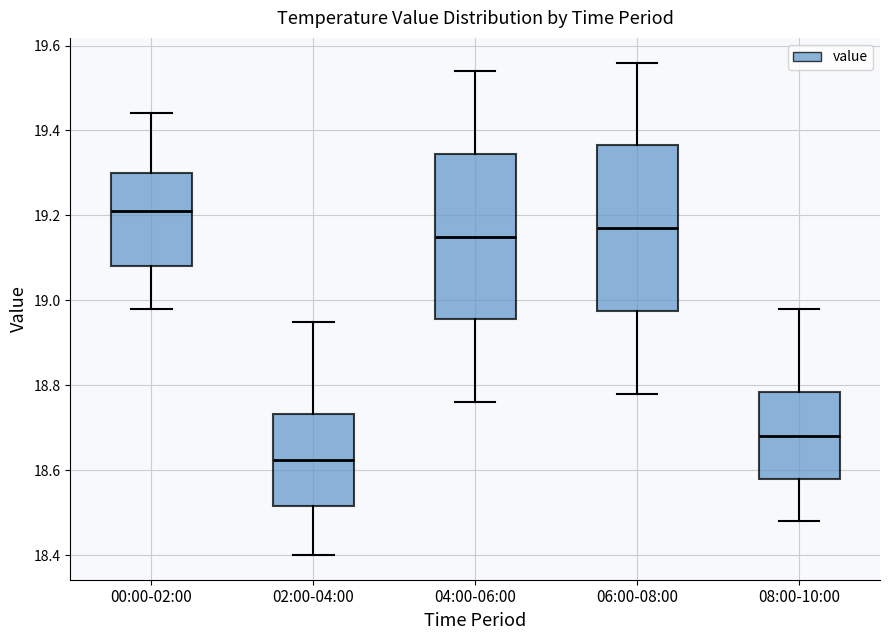

Reading left to right, read every box against the y-axis: the position of its median line, the range the box covers, and the ends of its whiskers. The values are not printed on the chart, so give them approximately, as read against the axis.

00:00-02:00: median 19.22, box 19.08 to 19.30, whiskers 18.98 to 19.44
02:00-04:00: median 18.62, box 18.52 to 18.74, whiskers 18.40 to 18.96
04:00-06:00: median 19.16, box 18.96 to 19.34, whiskers 18.76 to 19.54
06:00-08:00: median 19.18, box 18.98 to 19.36, whiskers 18.78 to 19.56
08:00-10:00: median 18.68, box 18.58 to 18.78, whiskers 18.48 to 18.98